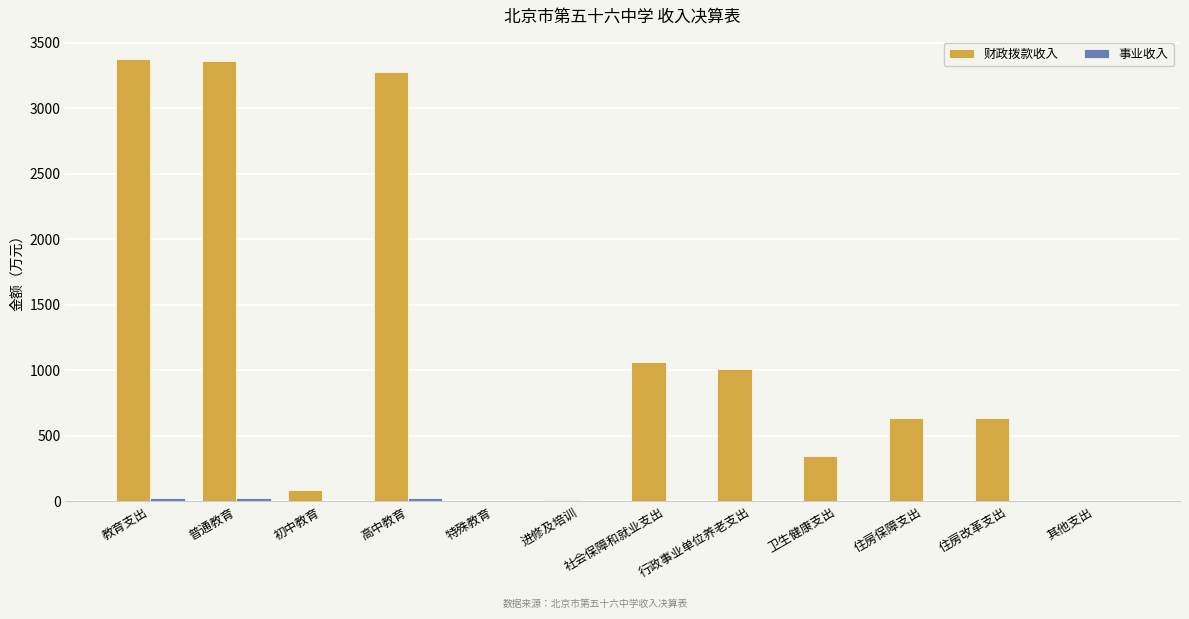

What is the total value across all series at 卫生健康支出?

349.7